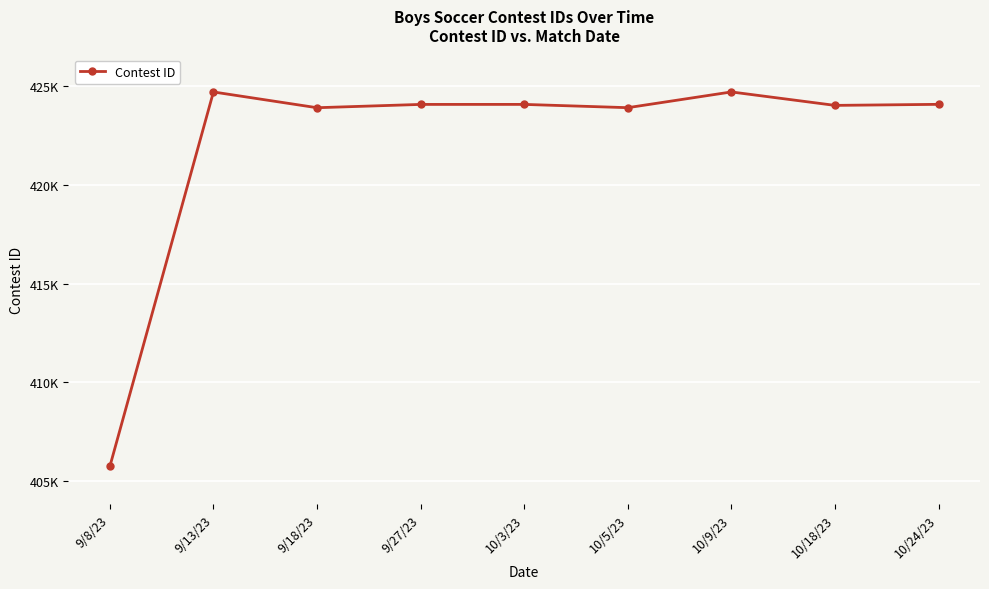

Where does the data first go above 424062?

9/13/23